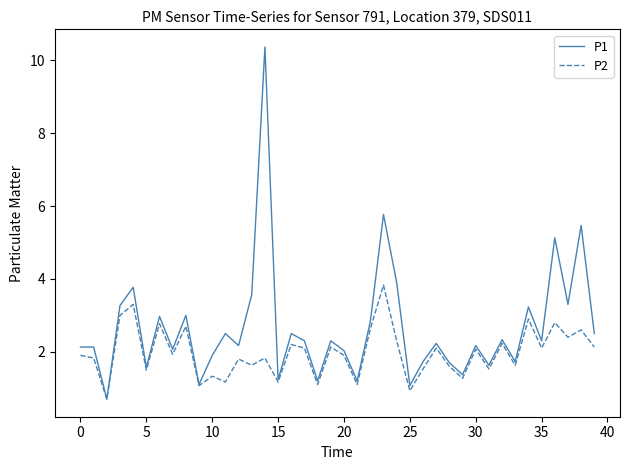

Which series has the largest total across all categories?

P1